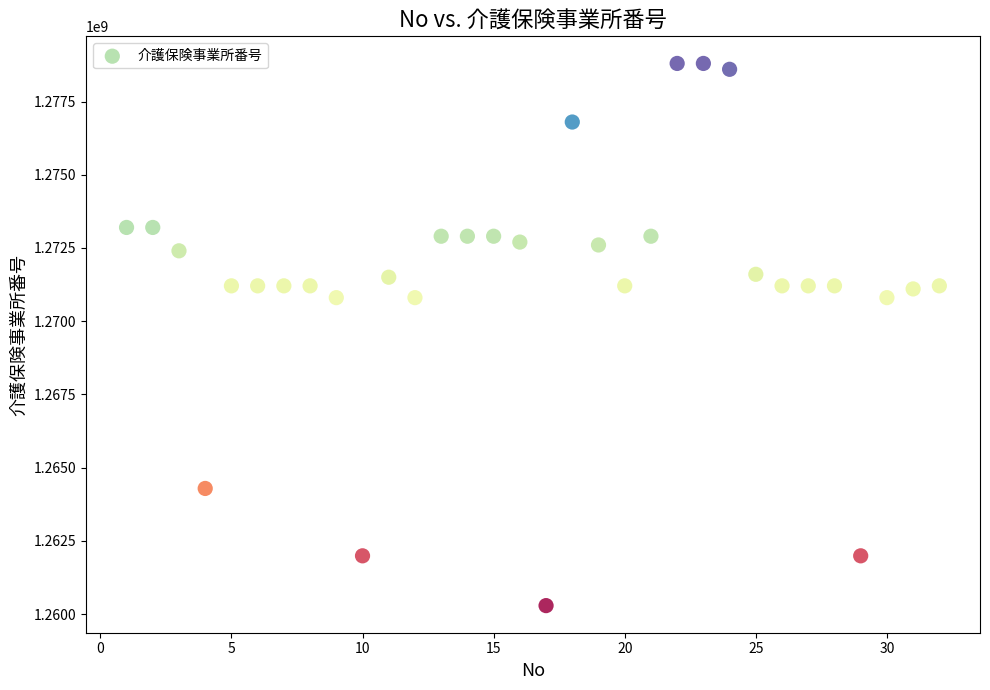

What is the range of X values (max minus min)?

31